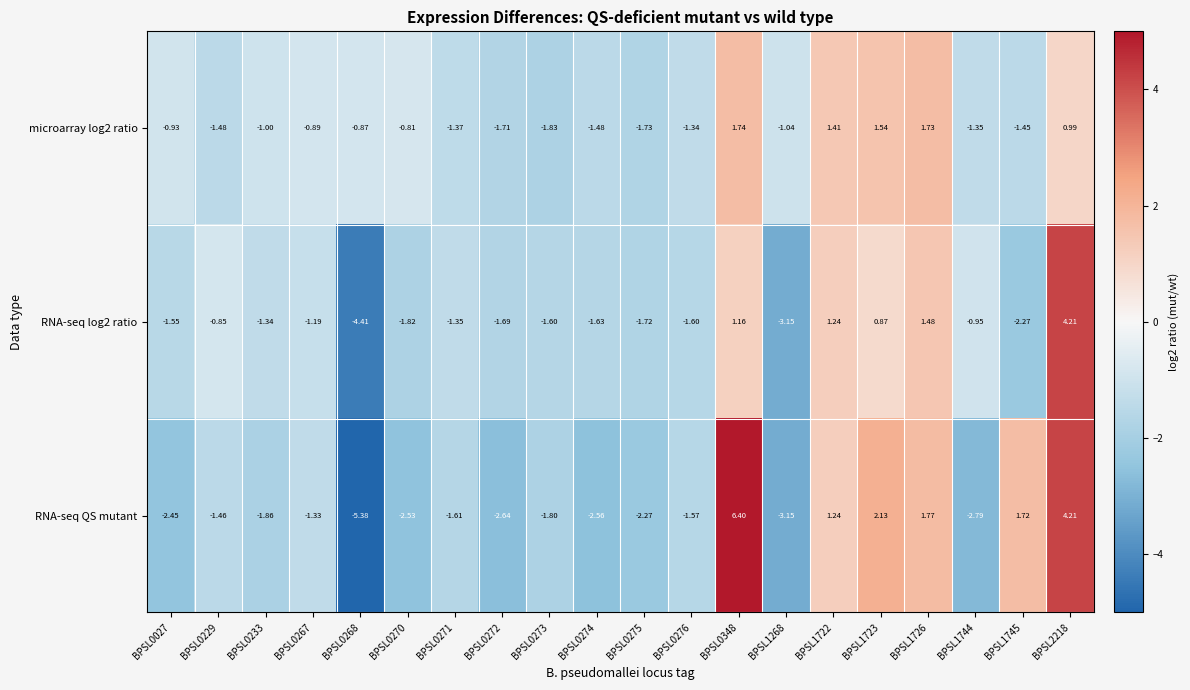

Is the value of microarray log2 ratio at BPSL0233 greater than the value of RNA-seq QS mutant at BPSL0270?

Yes